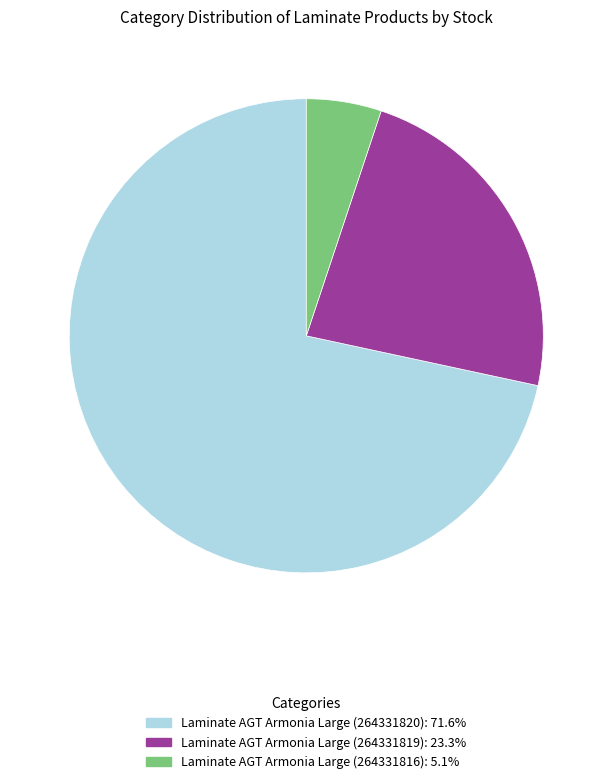

Does any single category account for the majority?

Yes